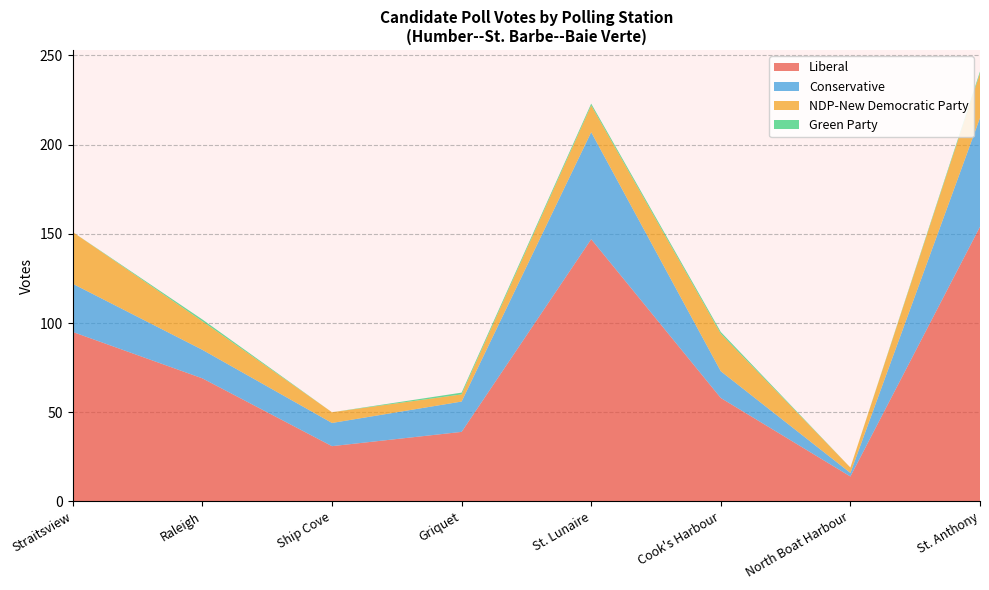

Reading left to right, list all the values displayed in this chart.

Liberal: Straitsview=95	Raleigh=69	Ship Cove=31	Griquet=39	St. Lunaire=147	Cook's Harbour=58	North Boat Harbour=14	St. Anthony=154
Conservative: Straitsview=27	Raleigh=16	Ship Cove=13	Griquet=17	St. Lunaire=60	Cook's Harbour=15	North Boat Harbour=2	St. Anthony=61
NDP-New Democratic Party: Straitsview=29	Raleigh=16	Ship Cove=6	Griquet=4	St. Lunaire=15	Cook's Harbour=21	North Boat Harbour=3	St. Anthony=25
Green Party: Straitsview=0	Raleigh=1	Ship Cove=0	Griquet=1	St. Lunaire=1	Cook's Harbour=1	North Boat Harbour=0	St. Anthony=1